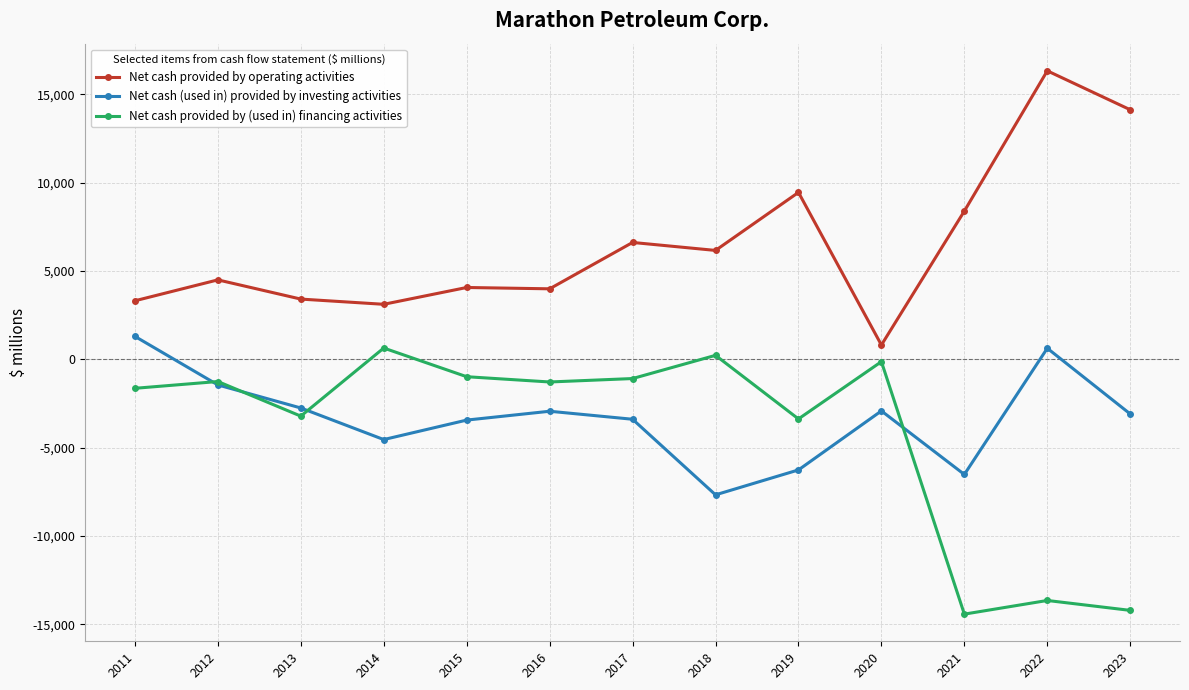

What is the minimum value shown in the chart?

-14419